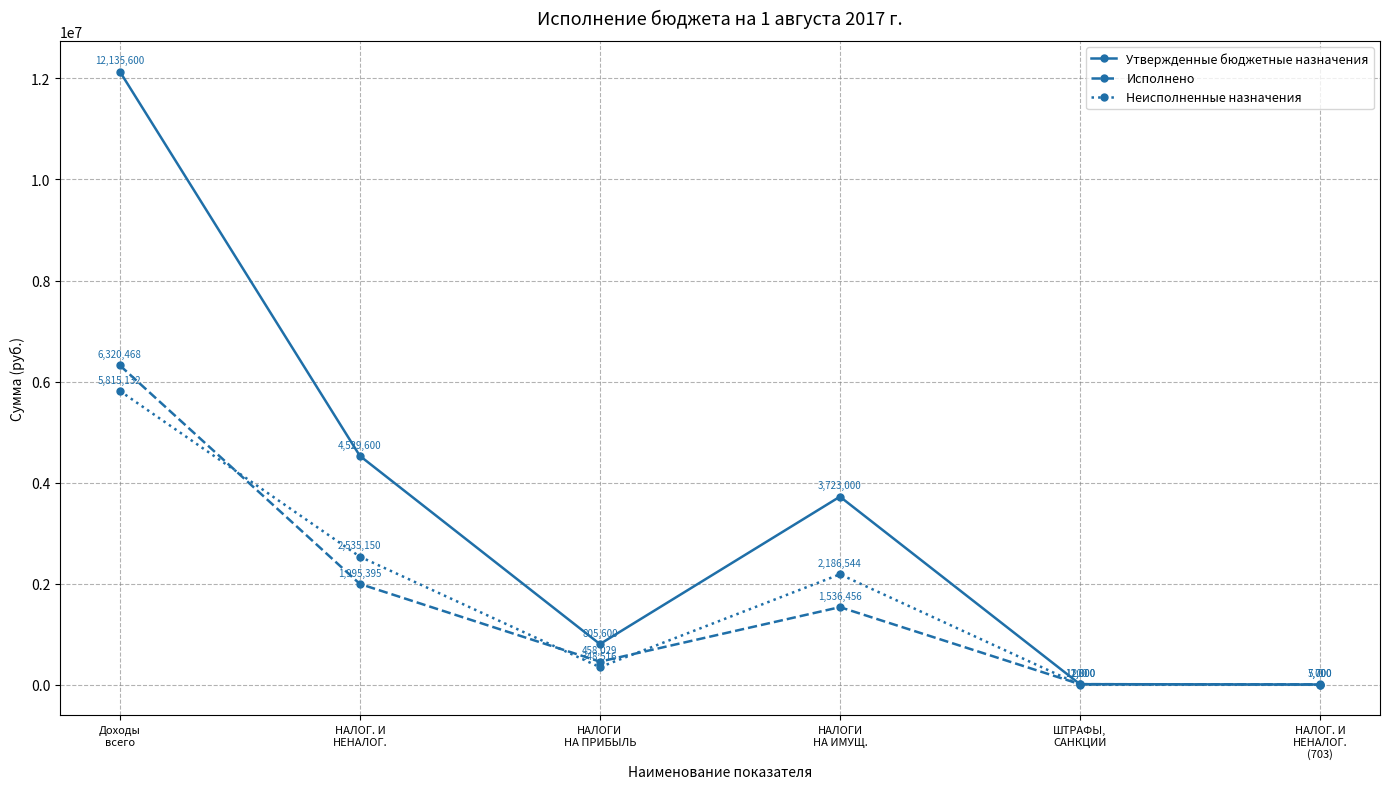

Read the Утвержденные бюджетные назначения value at НАЛОГ. И
НЕНАЛОГ..

4529600.0